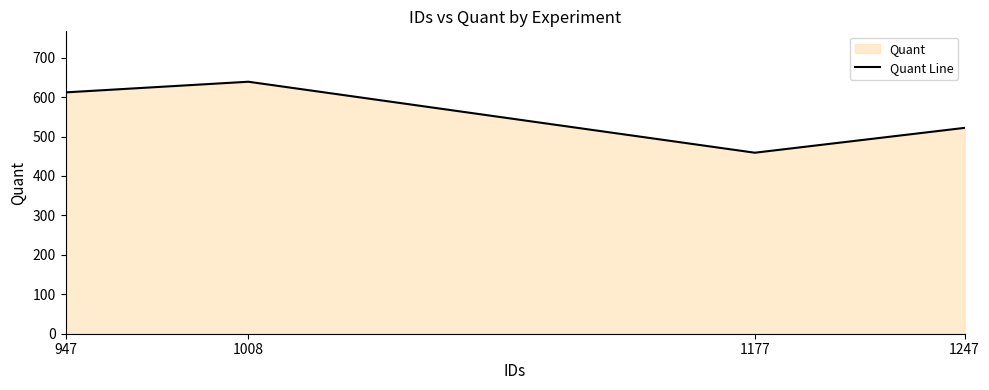

The chart shows a value of 459 at 1177. True or false?

True